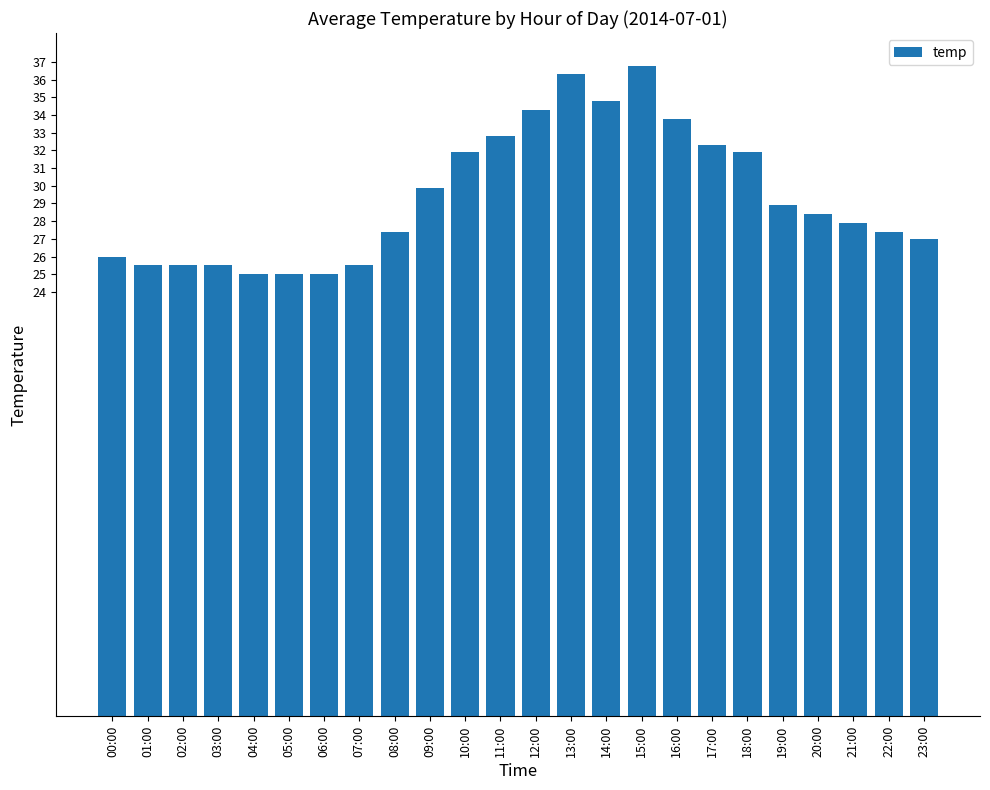

Where does the data first go above 28?

09:00